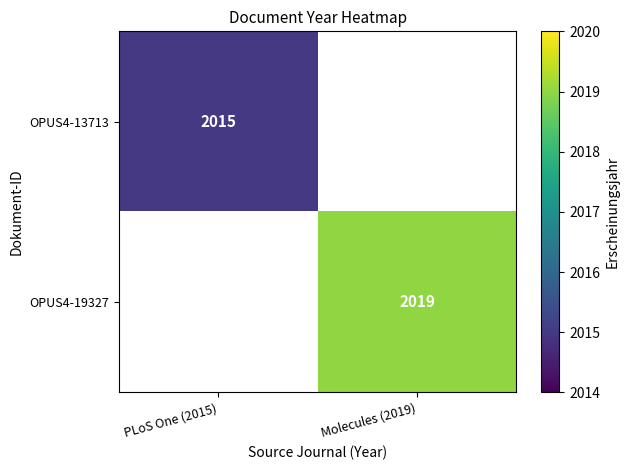

The value of OPUS4-13713 at PLoS One (2015) is 2988. True or false?

False